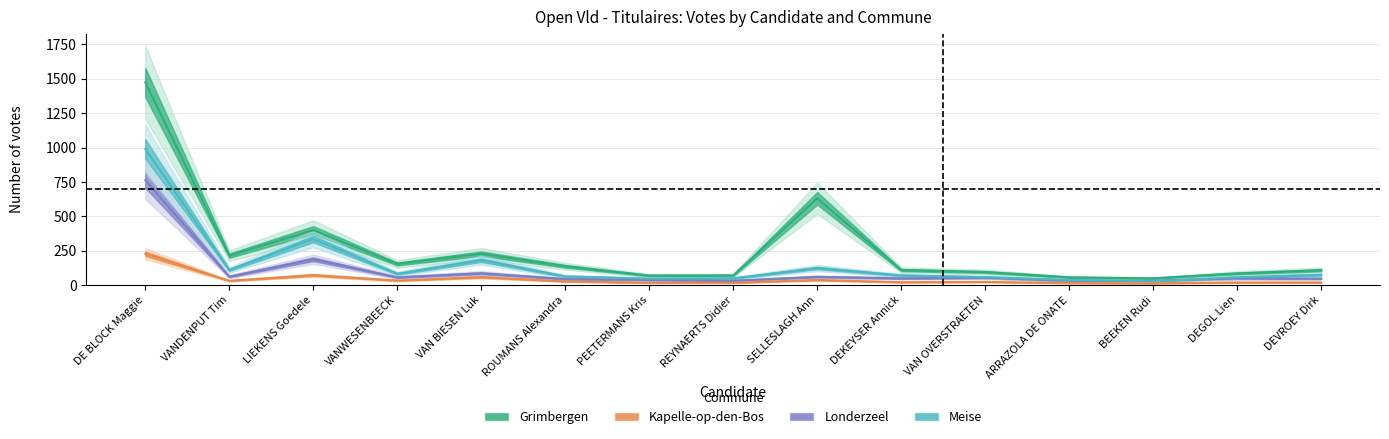

At VAN BIESEN Luk, list the series in order from largest to smallest.

Grimbergen, Meise, Londerzeel, Kapelle-op-den-Bos